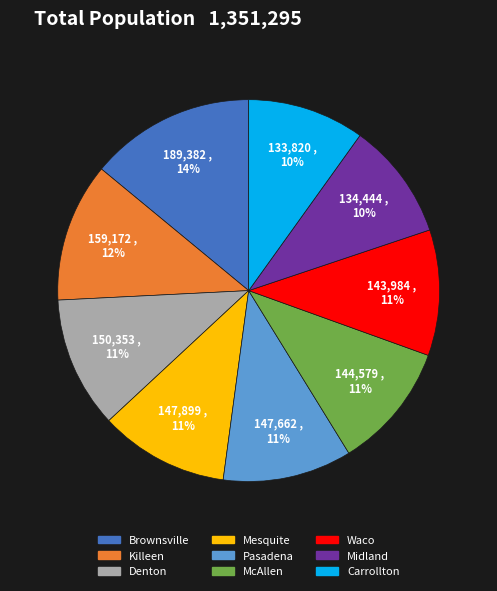

Approximately how many times larger is the value at Midland compared to Killeen?

0.8